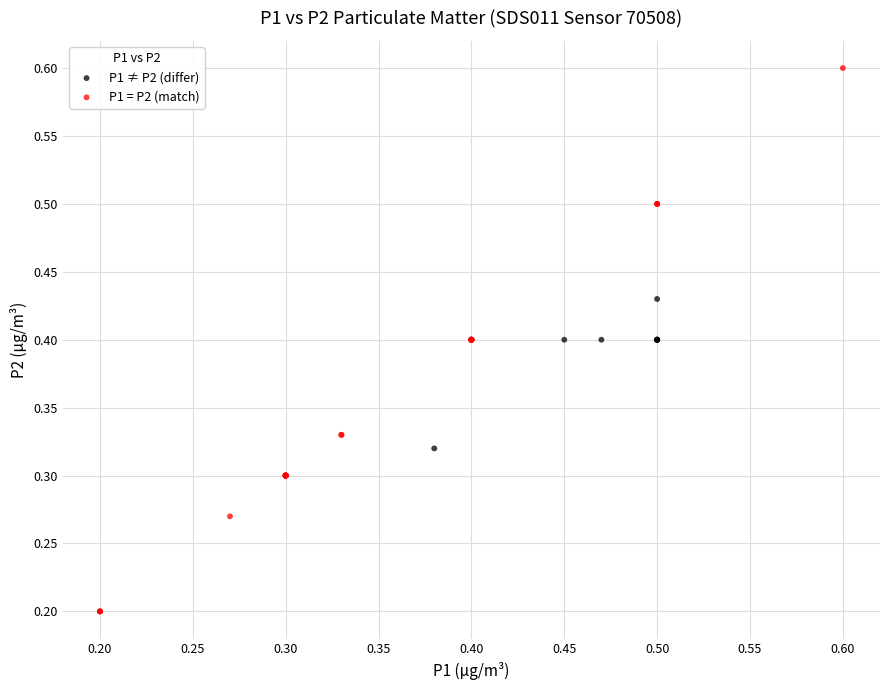

Which series contains the highest Y value?

P1 = P2 (match)